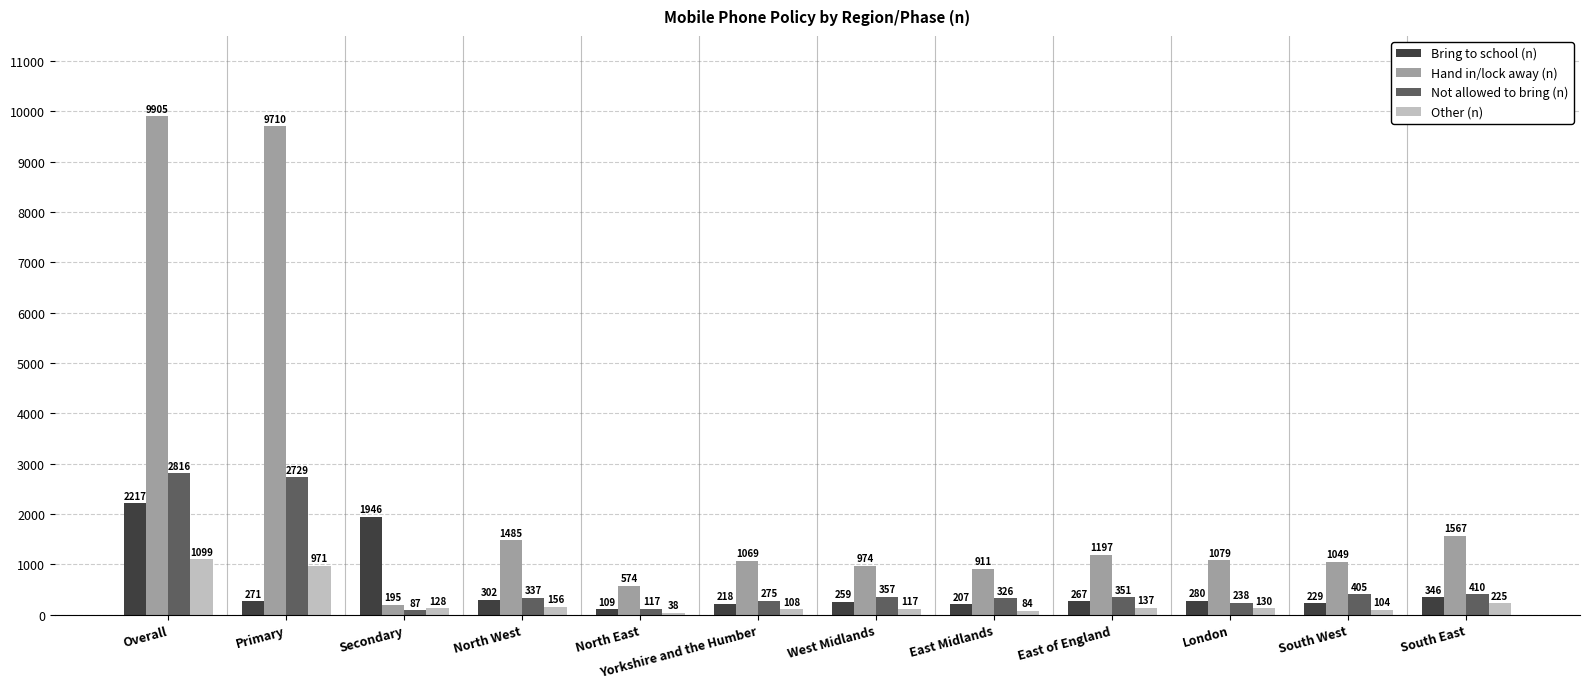

Is it true that Hand in/lock away (n) equals 422 at Yorkshire and the Humber?

False